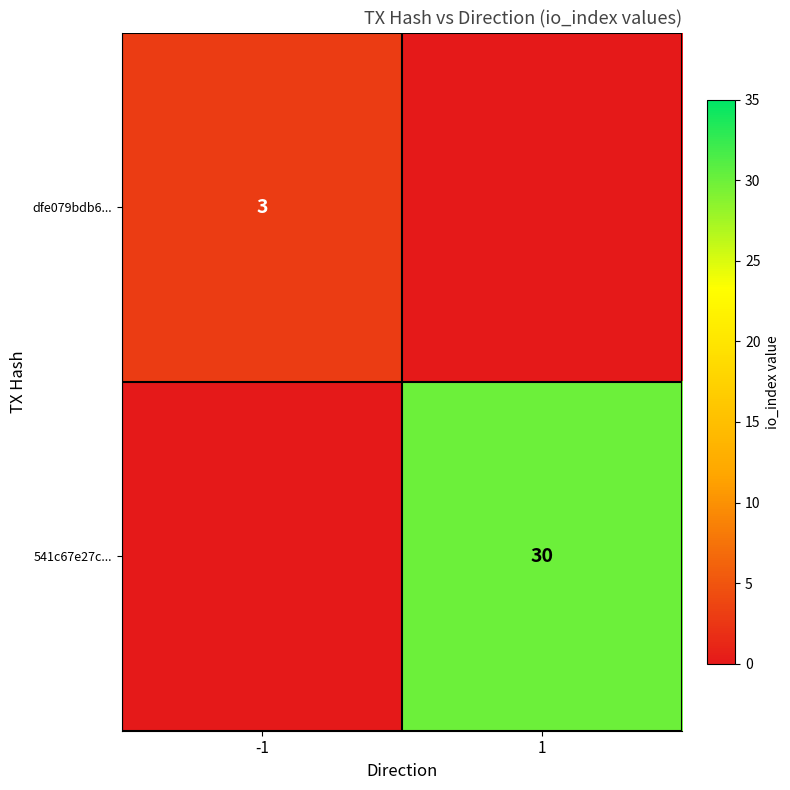

How many series are shown in this chart?

2